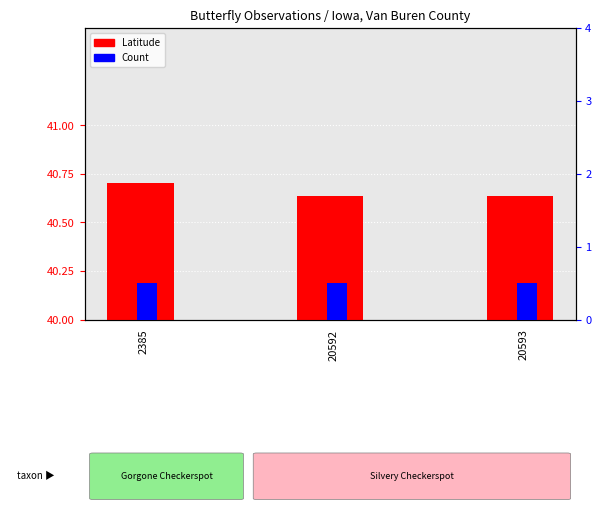

Between 2385 and 20592, which is larger?

2385